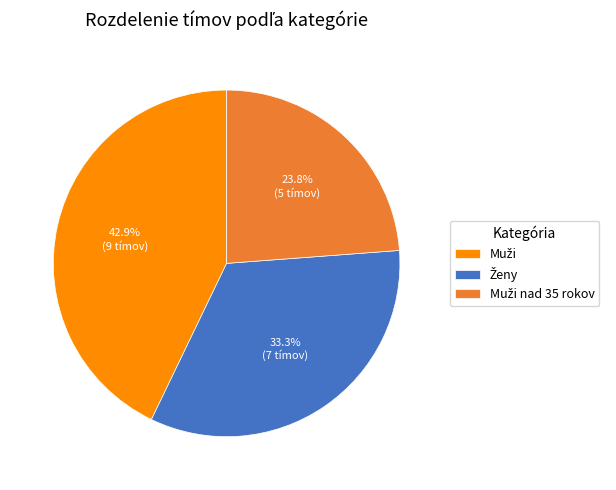

Does any single category account for the majority?

No